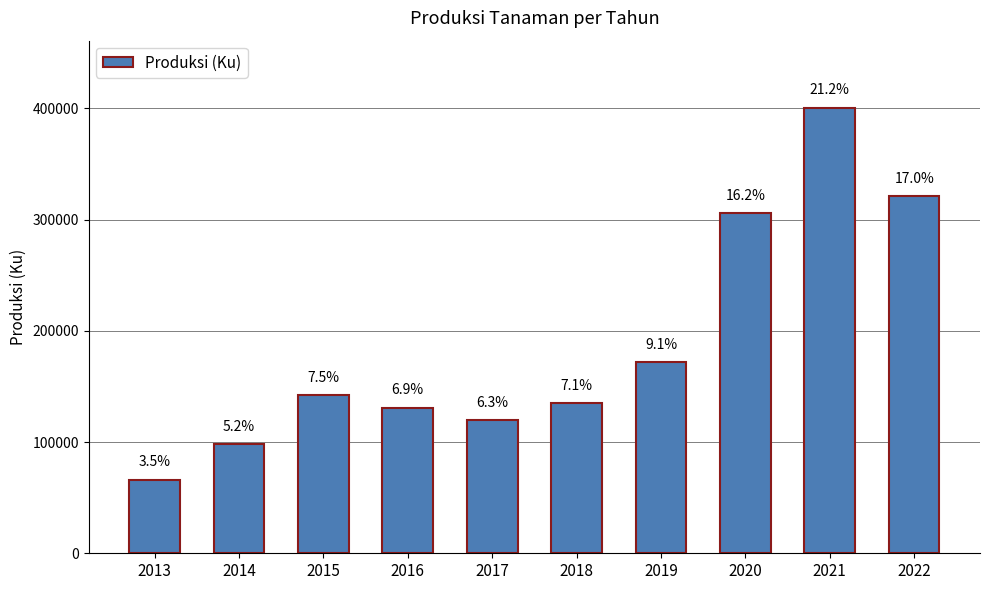

Does the chart contain any negative values?

No